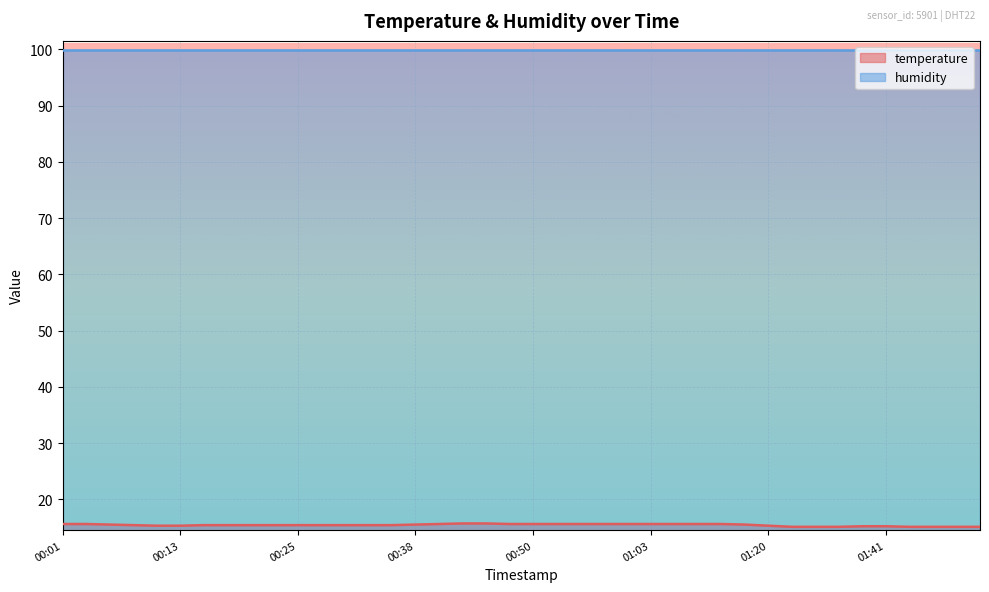

What position from the left is 01:38?

35